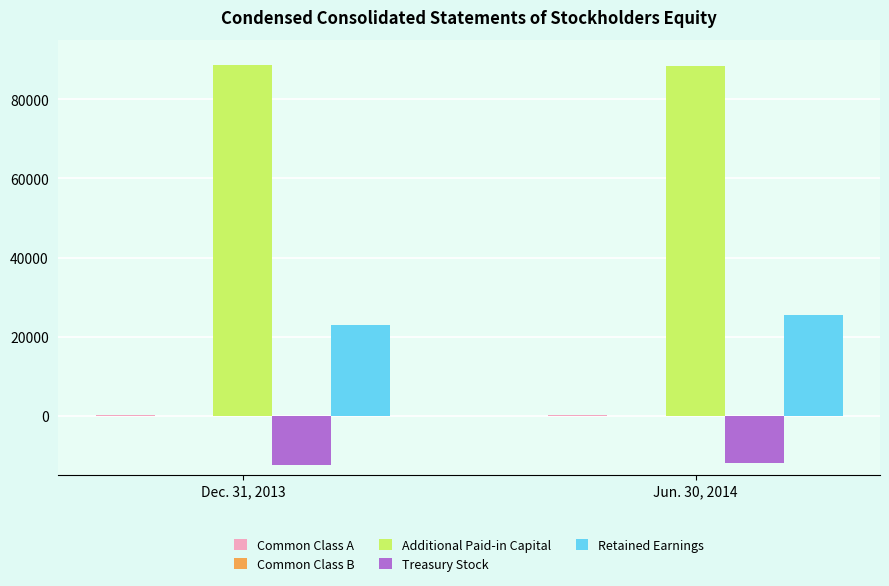

At which label is Retained Earnings closest to 24260?

Dec. 31, 2013